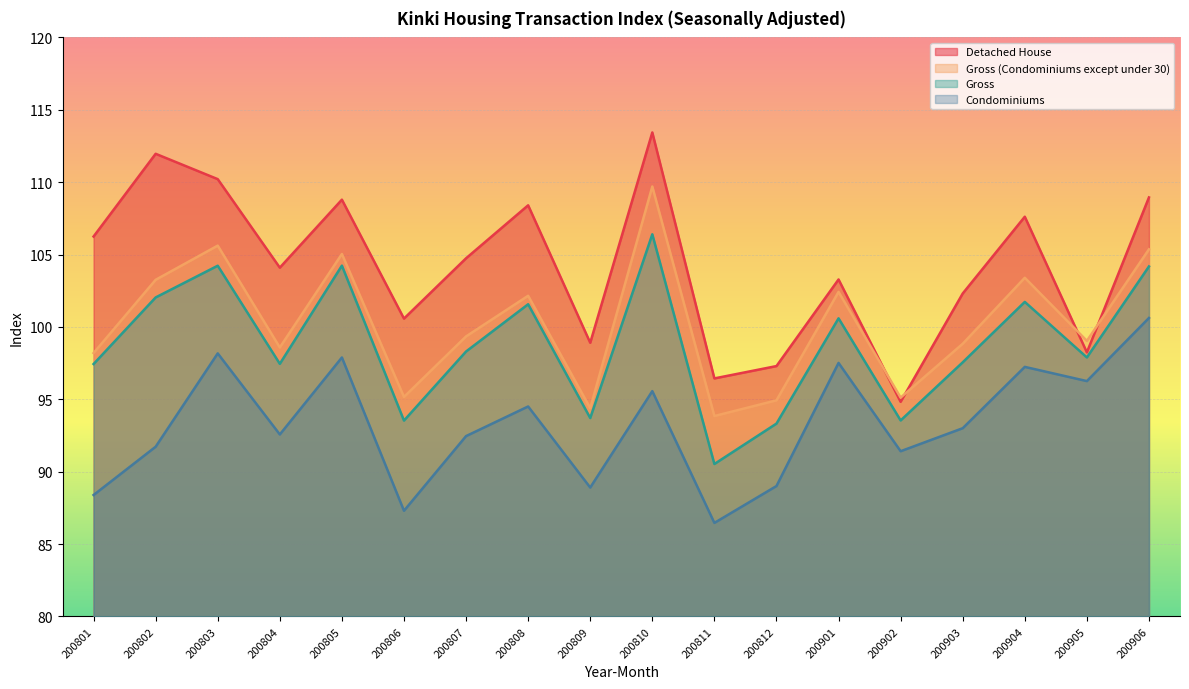

True or false: Detached House and Gross intersect in this chart.

False